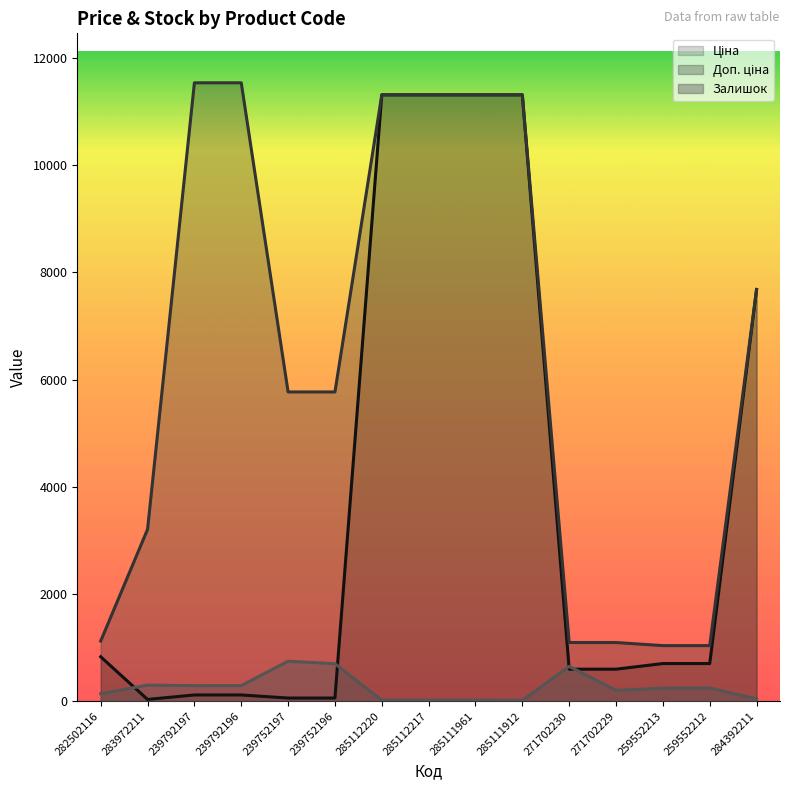

Which series has the largest range (max minus min)?

Ціна